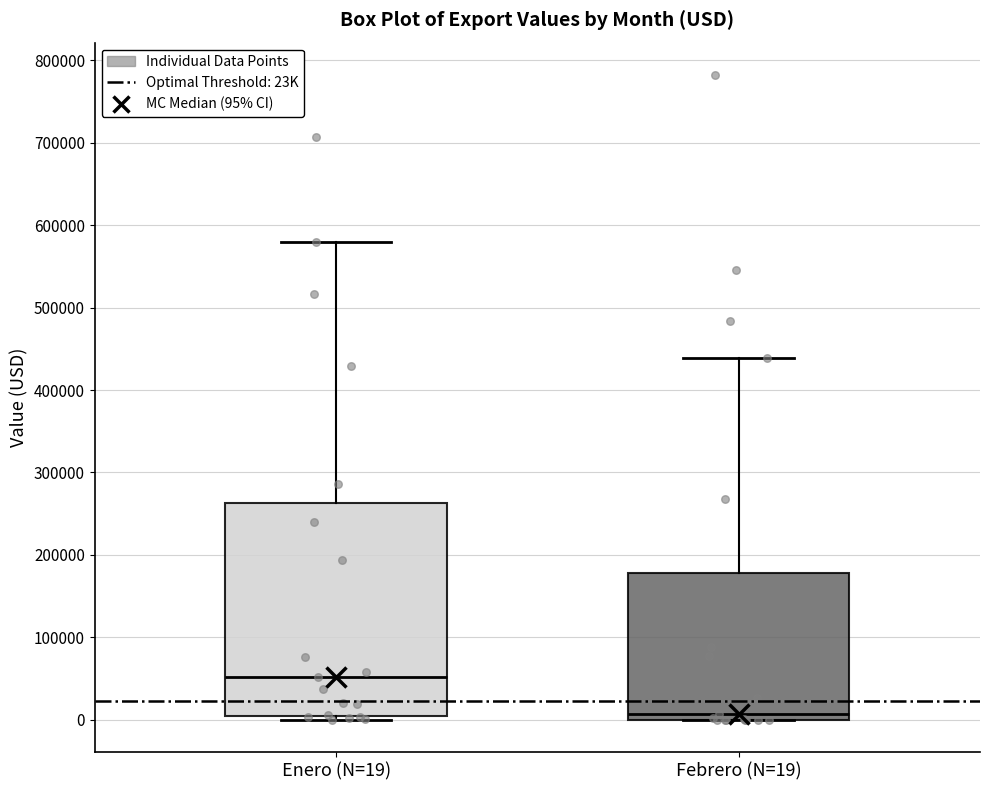

Reading left to right, transcribe this box plot: for each box, give where its median line is, the range the box spans, and where its two whiskers end, as read against the y-axis. The values are not printed on the chart, so give them approximately, as read against the axis.

Enero (N=19): median 50000, box 0 to 260000, whiskers 0 (just below the box's lower edge) to 580000
Febrero (N=19): median 10000, box 0 to 180000, whiskers 0 to 440000